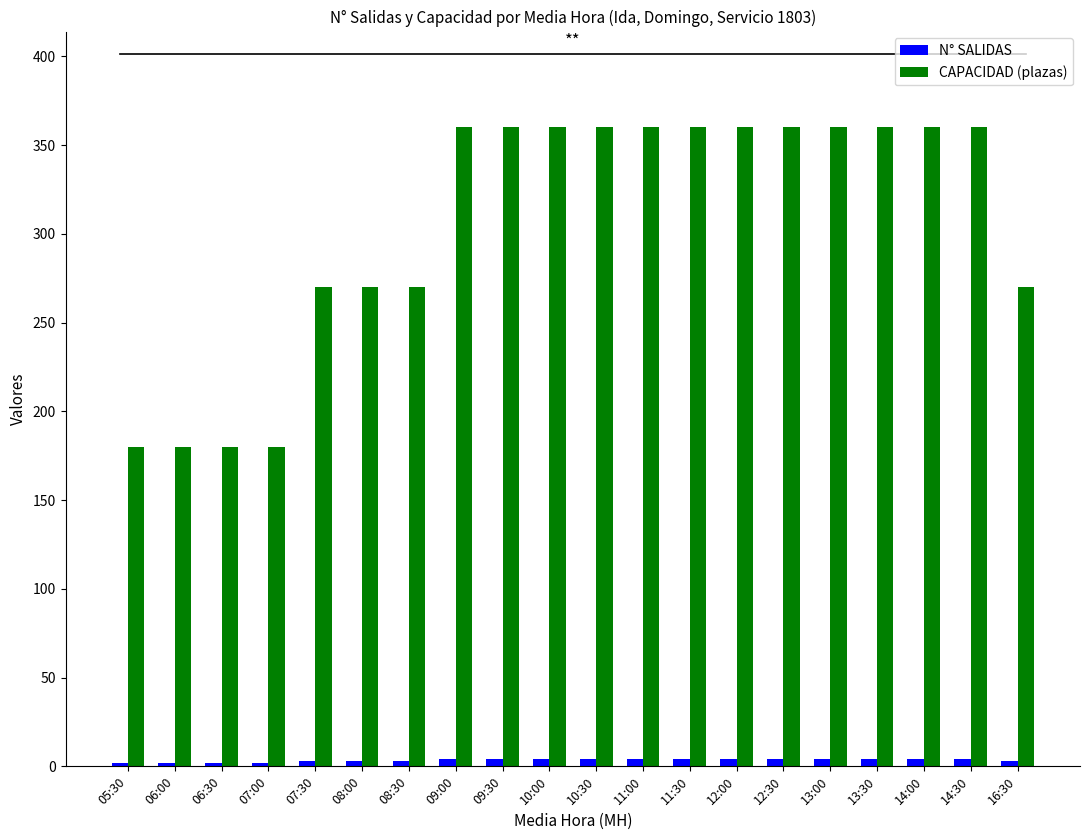

The value of CAPACIDAD (plazas) at 11:30 is 360. True or false?

True